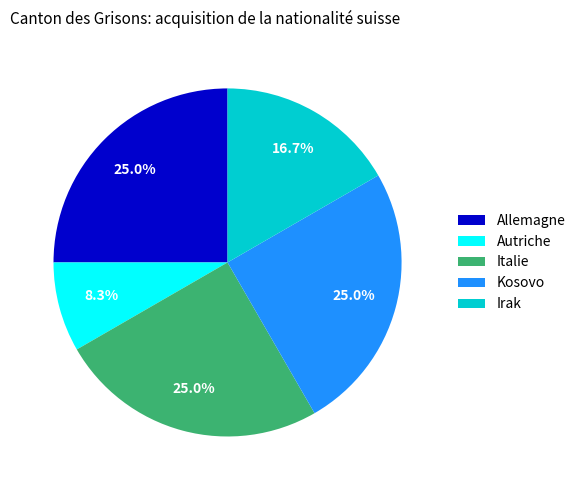

Combined, what portion of the pie is Irak and Allemagne?

41.7%